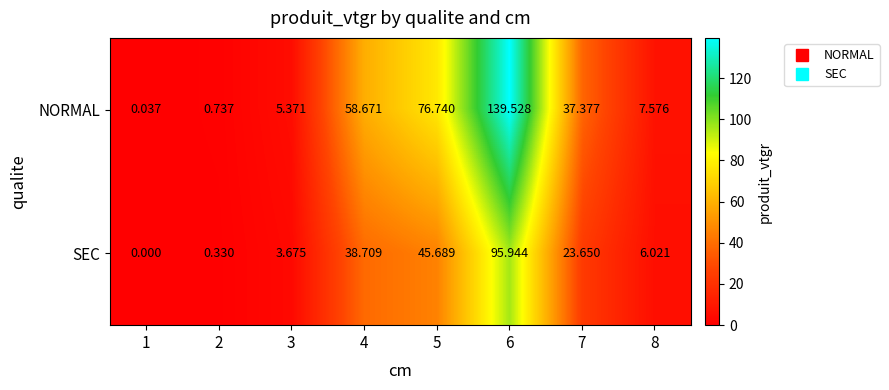

Which series has the largest total across all categories?

NORMAL